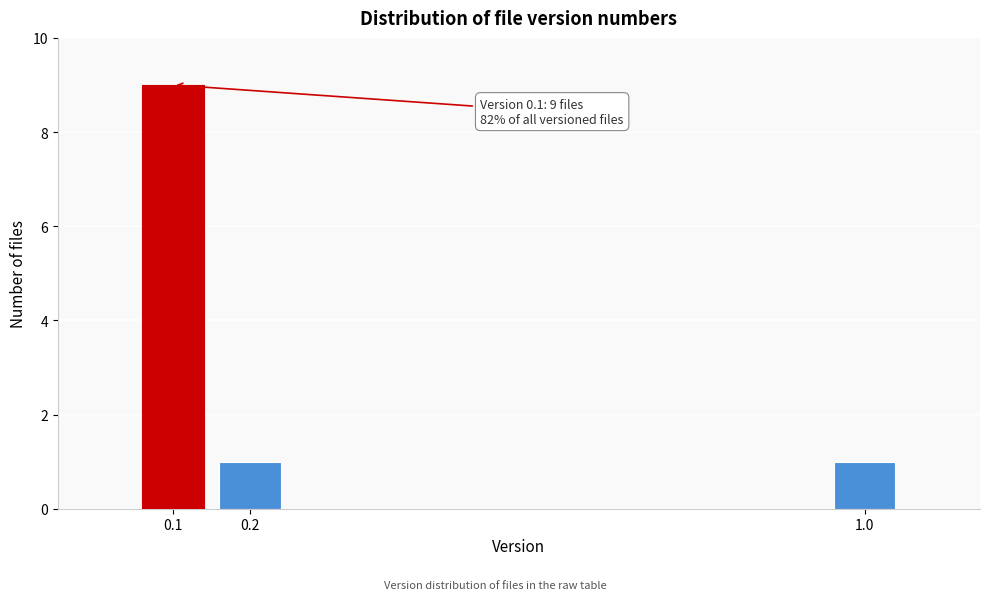

Reading left to right, extract all data points from this chart.

9	1	1